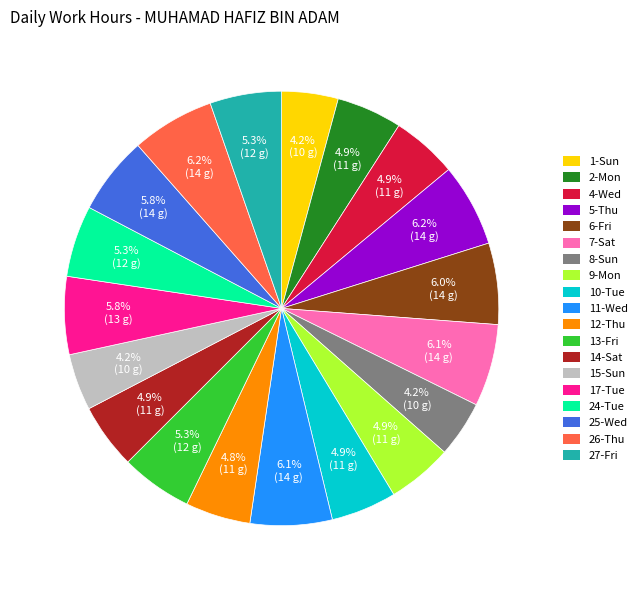

What percentage is NOT represented by 9-Mon?

95.1%